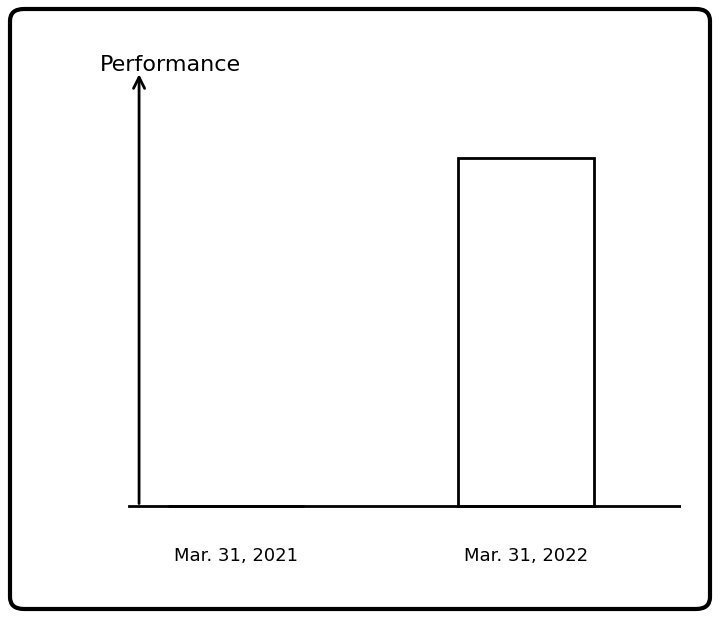

Are the bars horizontal?

No